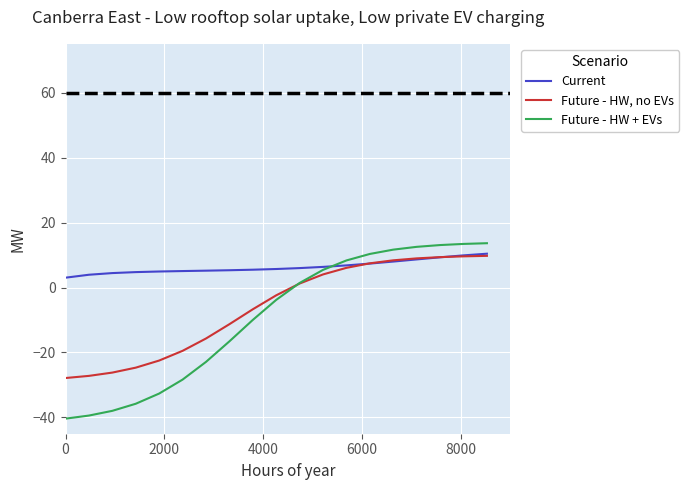

What is the smallest value displayed?

-41.0